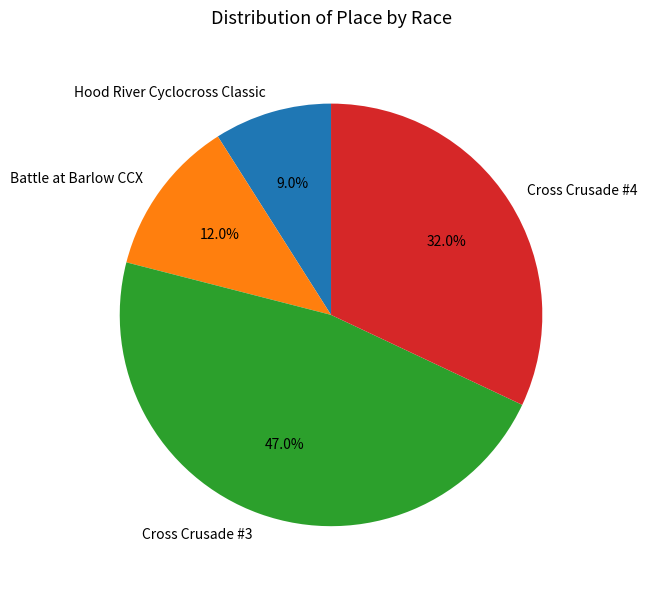

To the nearest percent, what is the average slice percentage?

25%